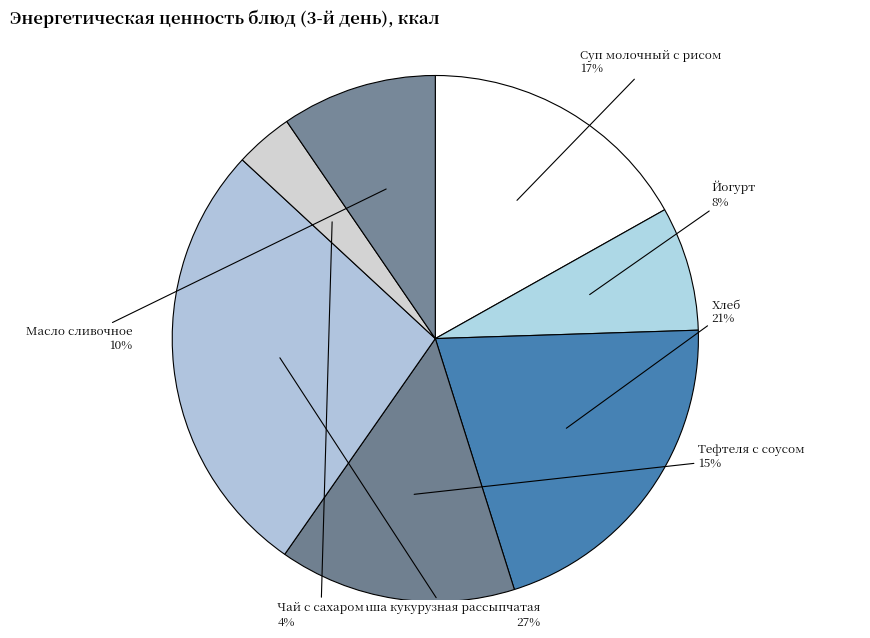

What percentage is the Суп молочный с рисом slice, to the nearest percent?

17%